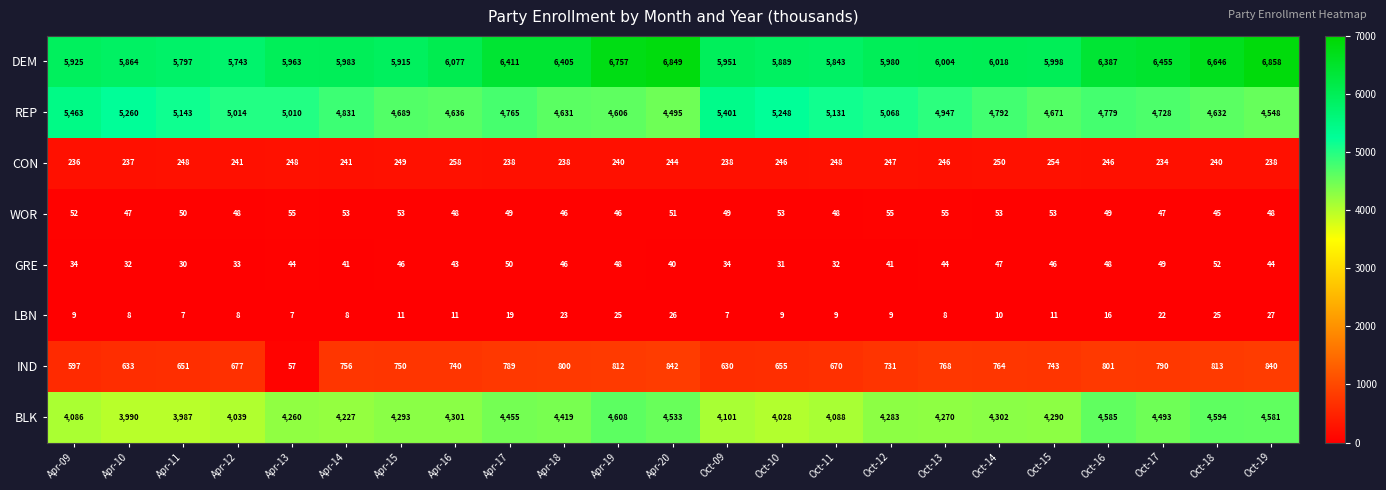

What is the minimum value shown in the chart?

7